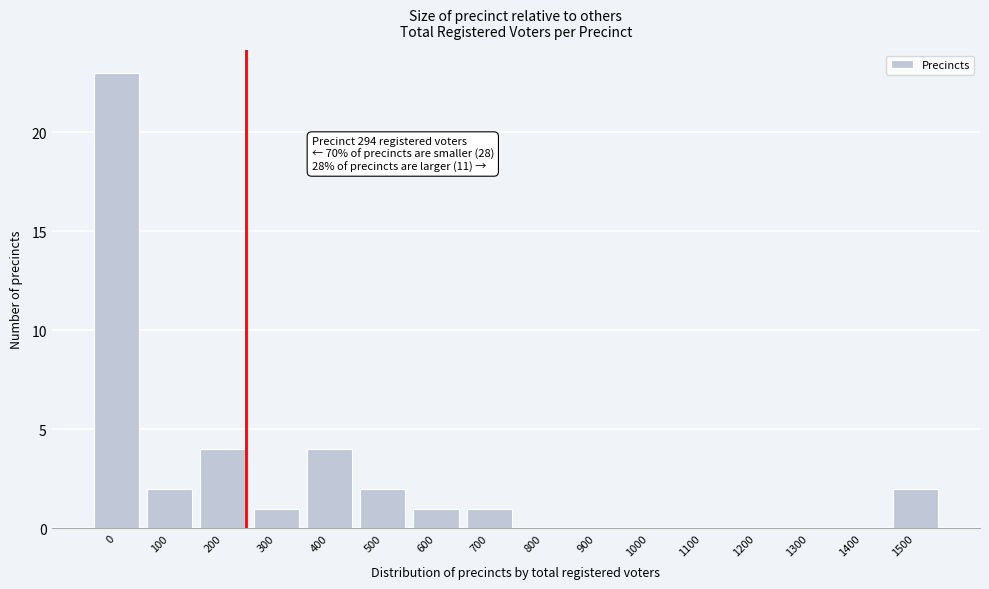

Reading left to right, extract all data points from this chart.

0=23	100=2	200=4	300=1	400=4	500=2	600=1	700=1	800=0	900=0	1000=0	1100=0	1200=0	1300=0	1400=0	1500=2